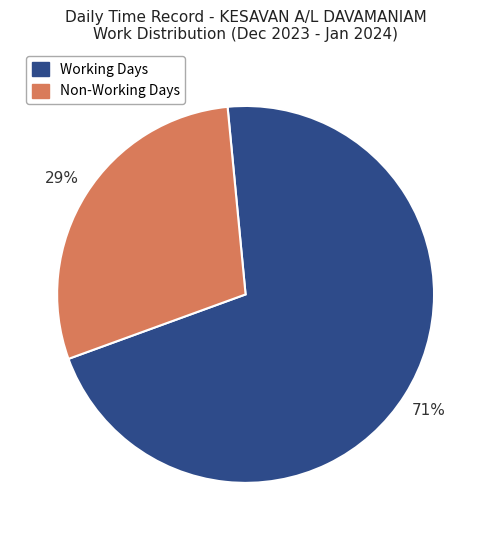

Is there any slice that represents more than half of the pie?

Yes